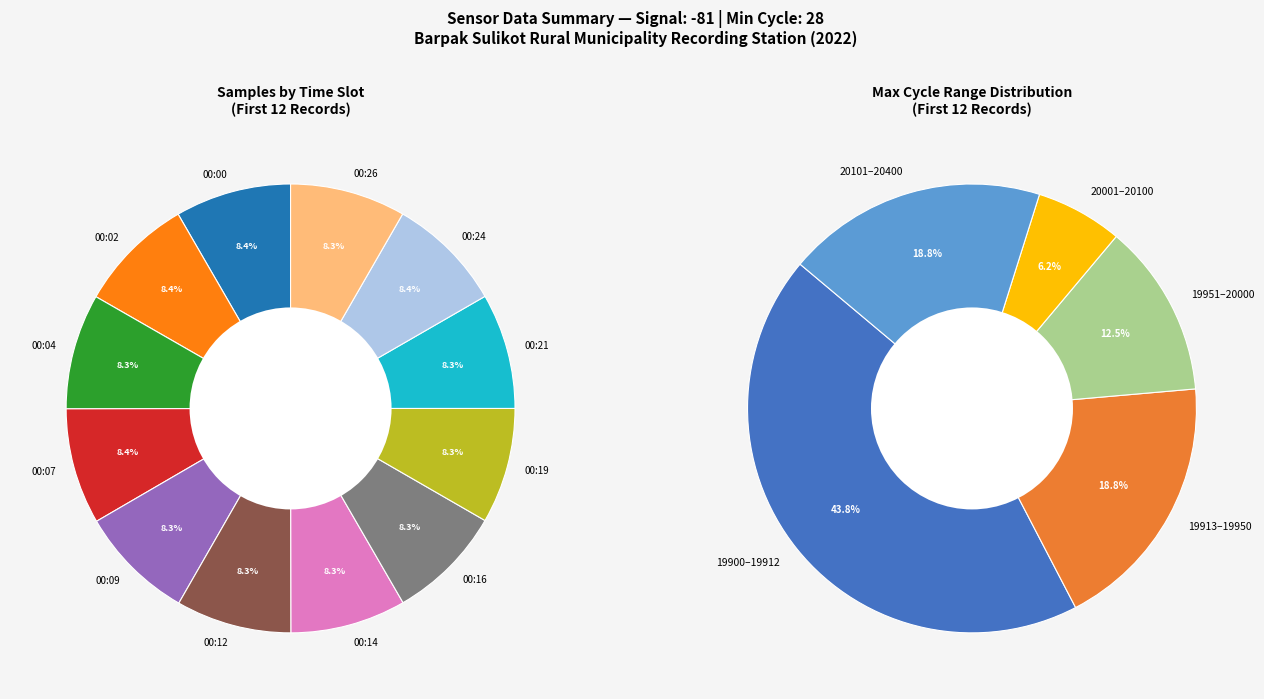

Which category has the smallest portion of the pie?

00:16